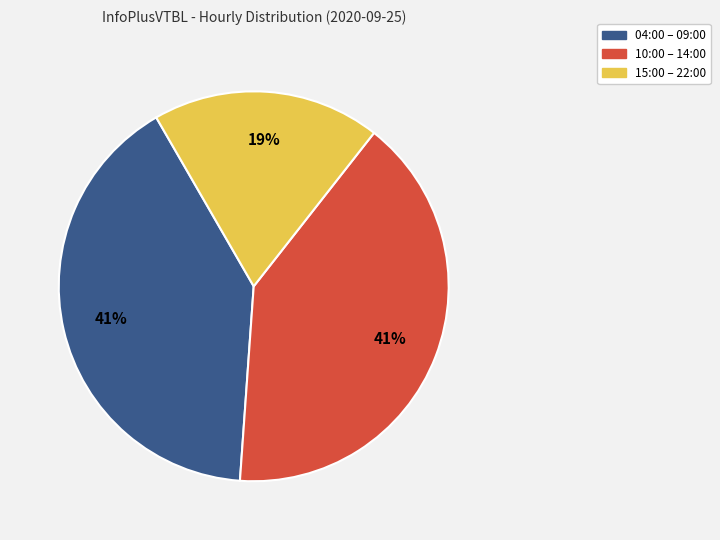

To the nearest percent, what is the average slice percentage?

33%